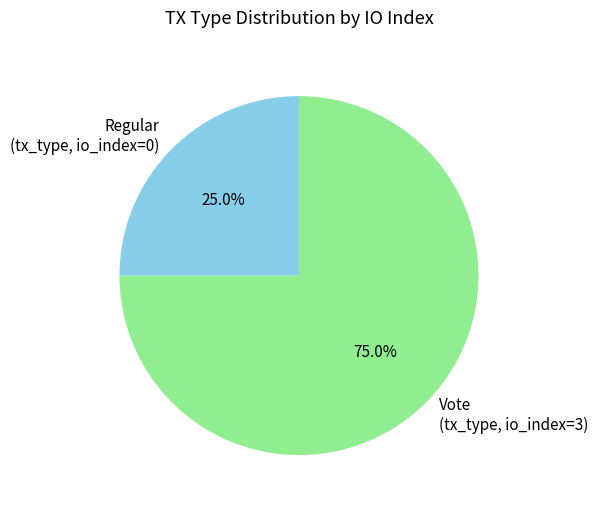

How many slices are in this pie chart?

2